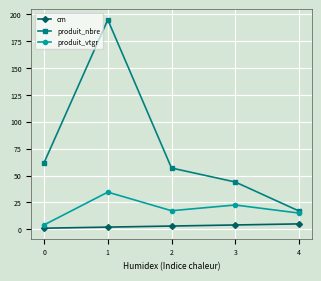

How many interior local peaks does the produit_vtgr series have?

2